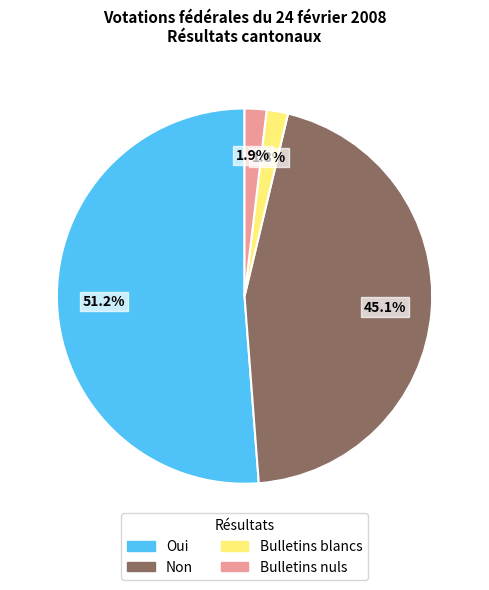

What percentage is the Oui slice, to the nearest percent?

51%